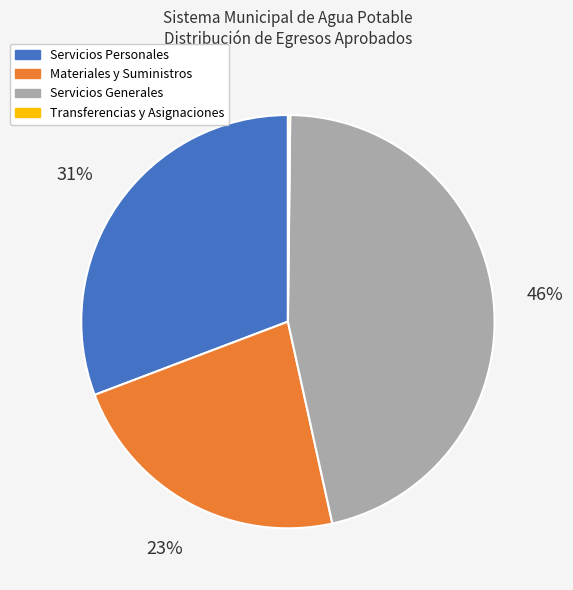

Does Materiales y Suministros represent more than half of the total?

No